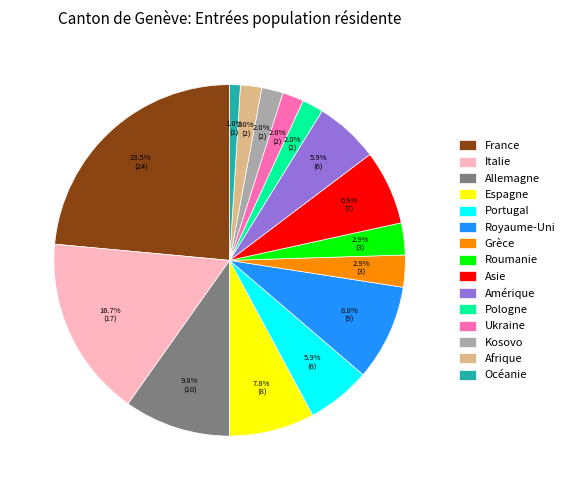

Which category has the smallest portion of the pie?

Océanie